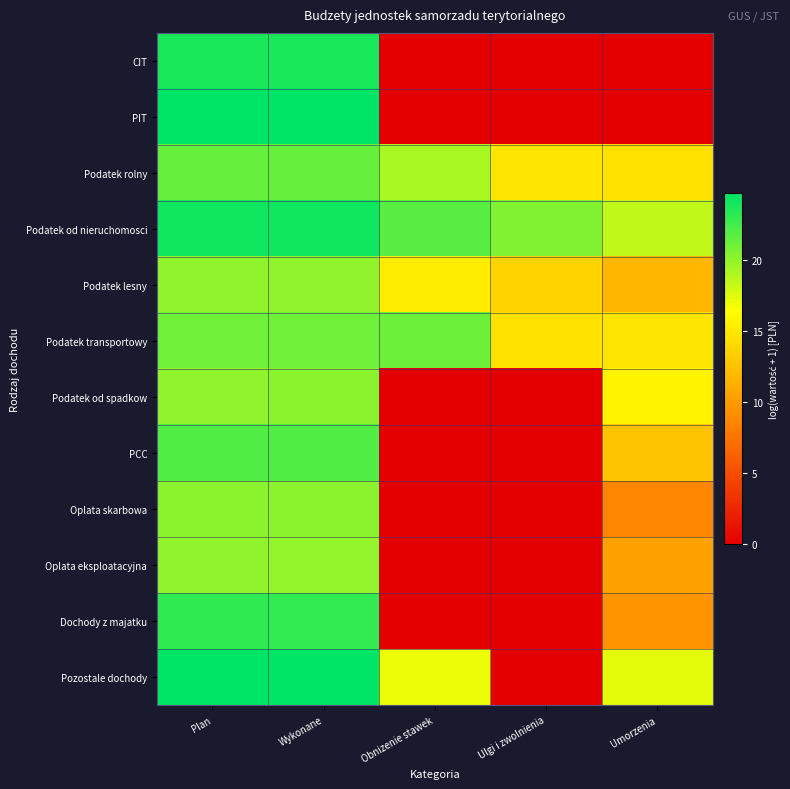

What is the difference between the highest and lowest values at Wykonane?

4.8